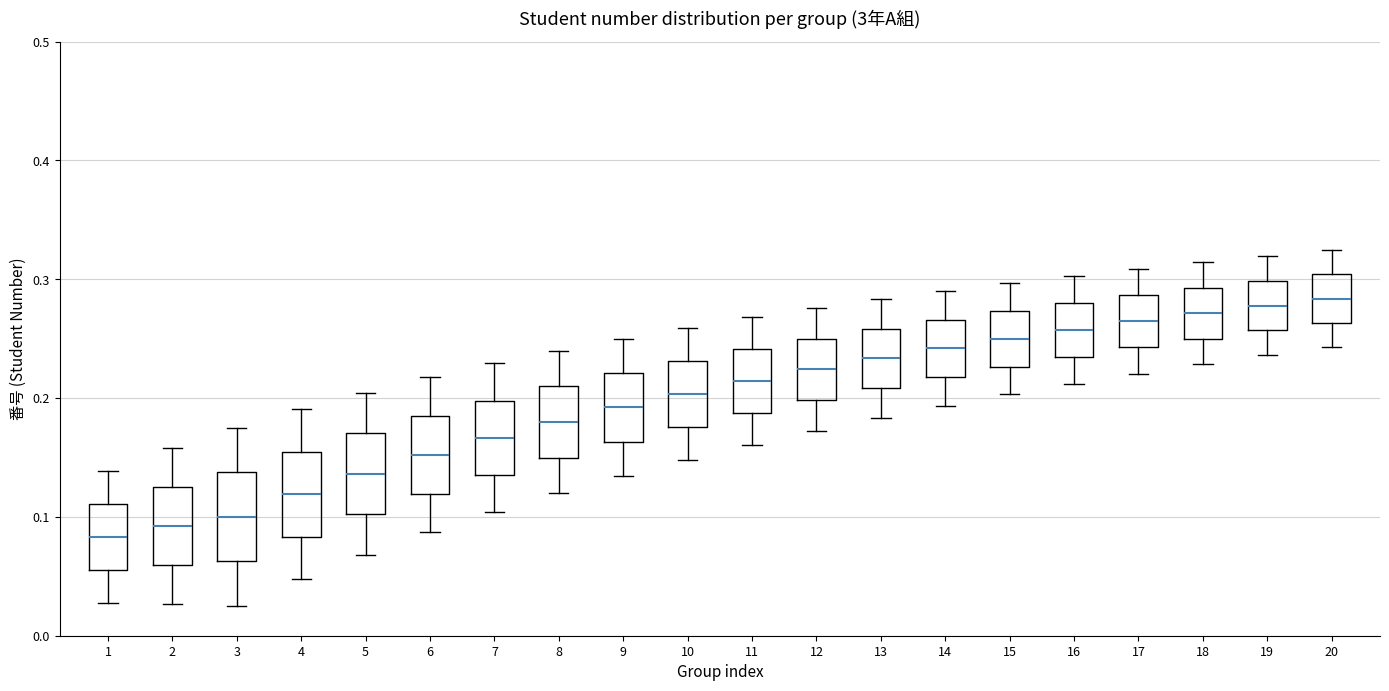

Reading left to right, transcribe this box plot: for each box, give where its median line is, the range the box spans, and where its two whiskers end, as read against the y-axis. The values are not printed on the chart, so give them approximately, as read against the axis.

1: median 0.08, box 0.06 to 0.11, whiskers 0.03 to 0.14
2: median 0.09, box 0.06 to 0.13, whiskers 0.03 to 0.16
3: median 0.10, box 0.06 to 0.14, whiskers 0.03 to 0.18
4: median 0.12, box 0.08 to 0.15, whiskers 0.05 to 0.19
5: median 0.14, box 0.10 to 0.17, whiskers 0.07 to 0.20
6: median 0.15, box 0.12 to 0.18, whiskers 0.09 to 0.22
7: median 0.17, box 0.14 to 0.20, whiskers 0.10 to 0.23
8: median 0.18, box 0.15 to 0.21, whiskers 0.12 to 0.24
9: median 0.19, box 0.16 to 0.22, whiskers 0.13 to 0.25
10: median 0.20, box 0.18 to 0.23, whiskers 0.15 to 0.26
11: median 0.21, box 0.19 to 0.24, whiskers 0.16 to 0.27
12: median 0.22, box 0.20 to 0.25, whiskers 0.17 to 0.28
13: median 0.23, box 0.21 to 0.26, whiskers 0.18 to 0.28
14: median 0.24, box 0.22 to 0.27, whiskers 0.19 to 0.29
15: median 0.25, box 0.23 to 0.27, whiskers 0.20 to 0.30
16: median 0.26, box 0.23 to 0.28, whiskers 0.21 to 0.30
17: median 0.26, box 0.24 to 0.29, whiskers 0.22 to 0.31
18: median 0.27, box 0.25 to 0.29, whiskers 0.23 to 0.31
19: median 0.28, box 0.26 to 0.30, whiskers 0.24 to 0.32
20: median 0.28, box 0.26 to 0.30, whiskers 0.24 to 0.32